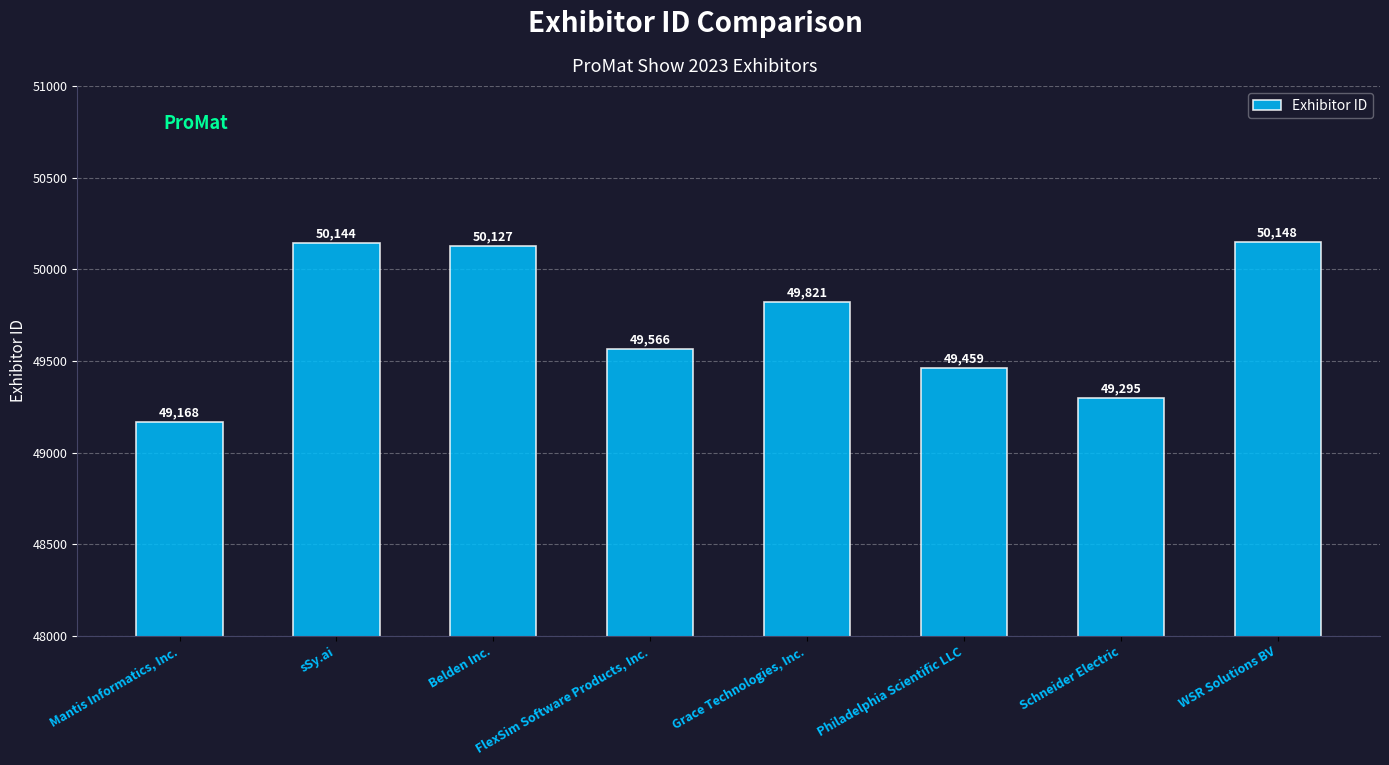

Between FlexSim Software Products, Inc. and Mantis Informatics, Inc., which is larger?

FlexSim Software Products, Inc.